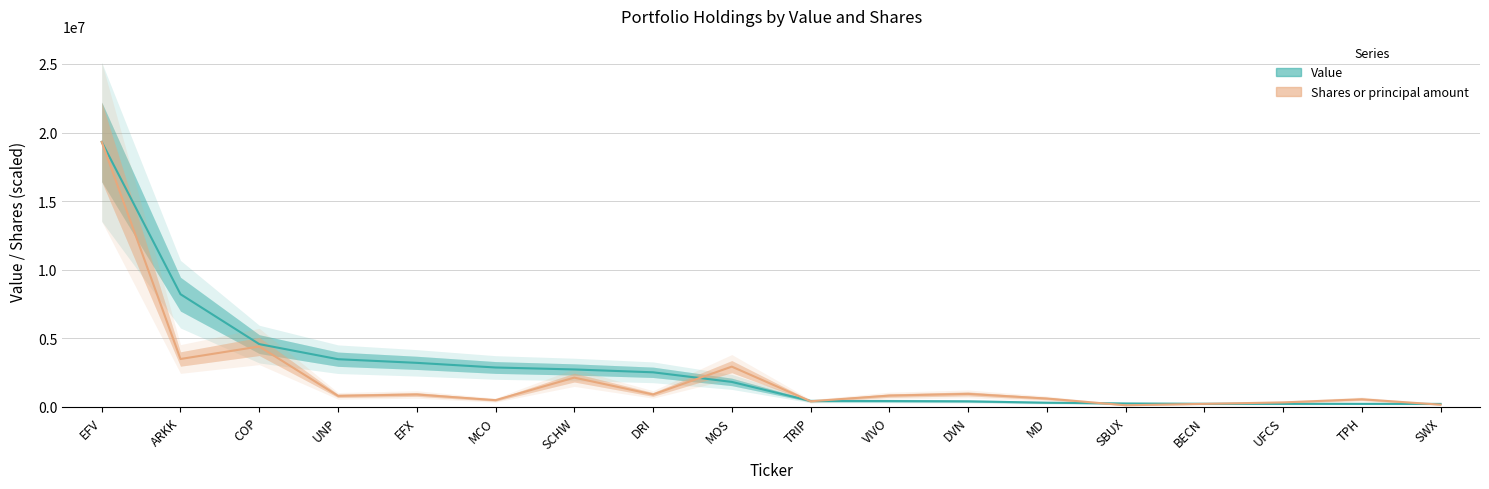

Between DVN and MD, which series saw the biggest shift?

Shares or principal amount